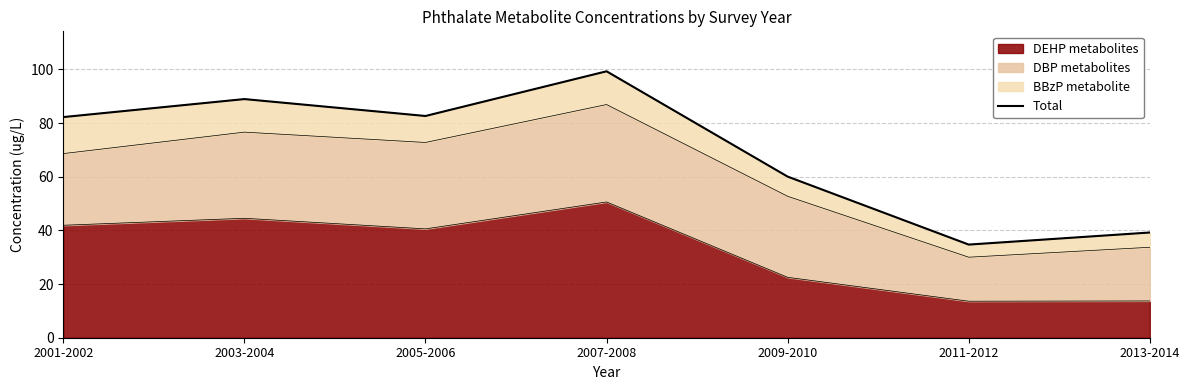

Does the chart display data point markers on the line(s)?

No